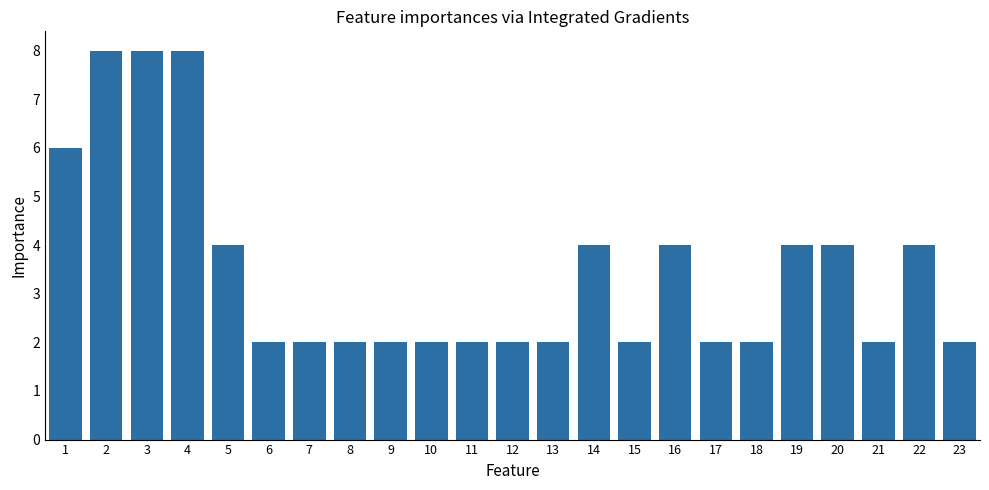

What is the difference between the second highest and minimum values?

6